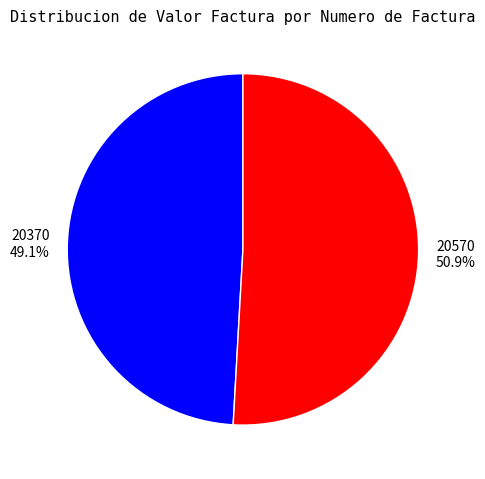

What percentage is NOT represented by 20370?

50.9%